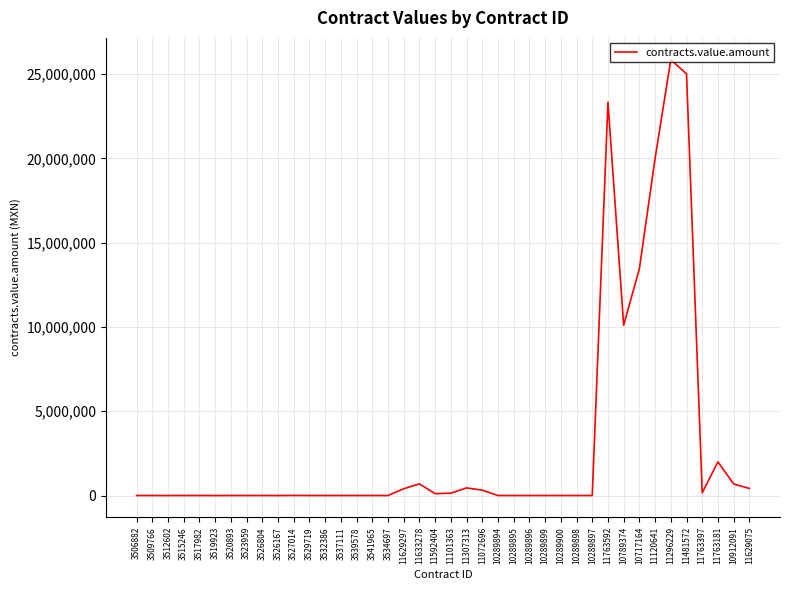

The chart shows a value of 139271.3 at 11101363. True or false?

True